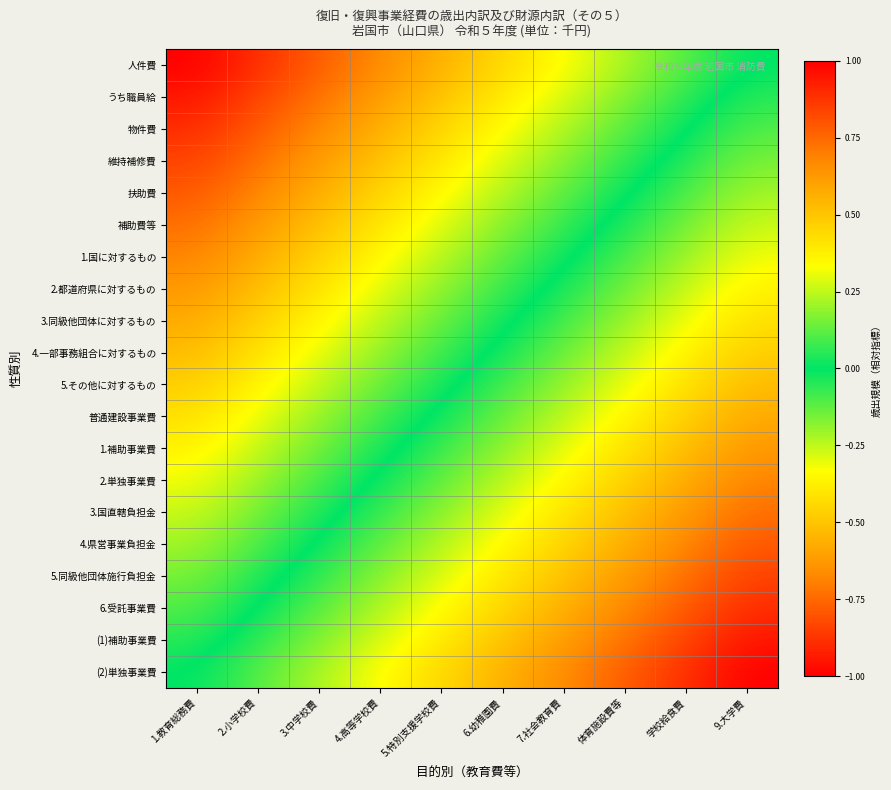

Reading left to right, what are all the values shown in this chart?

人件費: 1.教育総務費=-1.0	2.小学校費=-0.9	3.中学校費=-0.8	4.高等学校費=-0.7	5.特別支援学校費=-0.6	6.幼稚園費=-0.4	7.社会教育費=-0.3	体育施設費等=-0.2	学校給食費=-0.1	9.大学費=0.0
うち職員給: 1.教育総務費=-0.9	2.小学校費=-0.8	3.中学校費=-0.7	4.高等学校費=-0.6	5.特別支援学校費=-0.5	6.幼稚園費=-0.4	7.社会教育費=-0.3	体育施設費等=-0.2	学校給食費=-0.1	9.大学費=0.1
物件費: 1.教育総務費=-0.9	2.小学校費=-0.8	3.中学校費=-0.7	4.高等学校費=-0.6	5.特別支援学校費=-0.5	6.幼稚園費=-0.3	7.社会教育費=-0.2	体育施設費等=-0.1	学校給食費=-0.0	9.大学費=0.1
維持補修費: 1.教育総務費=-0.8	2.小学校費=-0.7	3.中学校費=-0.6	4.高等学校費=-0.5	5.特別支援学校費=-0.4	6.幼稚園費=-0.3	7.社会教育費=-0.2	体育施設費等=-0.1	学校給食費=0.0	9.大学費=0.2
扶助費: 1.教育総務費=-0.8	2.小学校費=-0.7	3.中学校費=-0.6	4.高等学校費=-0.5	5.特別支援学校費=-0.3	6.幼稚園費=-0.2	7.社会教育費=-0.1	体育施設費等=-0.0	学校給食費=0.1	9.大学費=0.2
補助費等: 1.教育総務費=-0.7	2.小学校費=-0.6	3.中学校費=-0.5	4.高等学校費=-0.4	5.特別支援学校費=-0.3	6.幼稚園費=-0.2	7.社会教育費=-0.1	体育施設費等=0.0	学校給食費=0.2	9.大学費=0.3
1.国に対するもの: 1.教育総務費=-0.7	2.小学校費=-0.6	3.中学校費=-0.5	4.高等学校費=-0.4	5.特別支援学校費=-0.2	6.幼稚園費=-0.1	7.社会教育費=-0.0	体育施設費等=0.1	学校給食費=0.2	9.大学費=0.3
2.都道府県に対するもの: 1.教育総務費=-0.6	2.小学校費=-0.5	3.中学校費=-0.4	4.高等学校費=-0.3	5.特別支援学校費=-0.2	6.幼稚園費=-0.1	7.社会教育費=0.0	体育施設費等=0.1	学校給食費=0.3	9.大学費=0.4
3.同級他団体に対するもの: 1.教育総務費=-0.6	2.小学校費=-0.5	3.中学校費=-0.4	4.高等学校費=-0.2	5.特別支援学校費=-0.1	6.幼稚園費=-0.0	7.社会教育費=0.1	体育施設費等=0.2	学校給食費=0.3	9.大学費=0.4
4.一部事務組合に対するもの: 1.教育総務費=-0.5	2.小学校費=-0.4	3.中学校費=-0.3	4.高等学校費=-0.2	5.特別支援学校費=-0.1	6.幼稚園費=0.0	7.社会教育費=0.1	体育施設費等=0.3	学校給食費=0.4	9.大学費=0.5
5.その他に対するもの: 1.教育総務費=-0.5	2.小学校費=-0.4	3.中学校費=-0.3	4.高等学校費=-0.1	5.特別支援学校費=-0.0	6.幼稚園費=0.1	7.社会教育費=0.2	体育施設費等=0.3	学校給食費=0.4	9.大学費=0.5
普通建設事業費: 1.教育総務費=-0.4	2.小学校費=-0.3	3.中学校費=-0.2	4.高等学校費=-0.1	5.特別支援学校費=0.0	6.幼稚園費=0.1	7.社会教育費=0.2	体育施設費等=0.4	学校給食費=0.5	9.大学費=0.6
1.補助事業費: 1.教育総務費=-0.4	2.小学校費=-0.3	3.中学校費=-0.1	4.高等学校費=-0.0	5.特別支援学校費=0.1	6.幼稚園費=0.2	7.社会教育費=0.3	体育施設費等=0.4	学校給食費=0.5	9.大学費=0.6
2.単独事業費: 1.教育総務費=-0.3	2.小学校費=-0.2	3.中学校費=-0.1	4.高等学校費=0.0	5.特別支援学校費=0.1	6.幼稚園費=0.2	7.社会教育費=0.4	体育施設費等=0.5	学校給食費=0.6	9.大学費=0.7
3.国直轄負担金: 1.教育総務費=-0.3	2.小学校費=-0.2	3.中学校費=-0.0	4.高等学校費=0.1	5.特別支援学校費=0.2	6.幼稚園費=0.3	7.社会教育費=0.4	体育施設費等=0.5	学校給食費=0.6	9.大学費=0.7
4.県営事業負担金: 1.教育総務費=-0.2	2.小学校費=-0.1	3.中学校費=0.0	4.高等学校費=0.1	5.特別支援学校費=0.2	6.幼稚園費=0.3	7.社会教育費=0.5	体育施設費等=0.6	学校給食費=0.7	9.大学費=0.8
5.同級他団体施行負担金: 1.教育総務費=-0.2	2.小学校費=-0.0	3.中学校費=0.1	4.高等学校費=0.2	5.特別支援学校費=0.3	6.幼稚園費=0.4	7.社会教育費=0.5	体育施設費等=0.6	学校給食費=0.7	9.大学費=0.8
6.受託事業費: 1.教育総務費=-0.1	2.小学校費=0.0	3.中学校費=0.1	4.高等学校費=0.2	5.特別支援学校費=0.3	6.幼稚園費=0.5	7.社会教育費=0.6	体育施設費等=0.7	学校給食費=0.8	9.大学費=0.9
(1)補助事業費: 1.教育総務費=-0.1	2.小学校費=0.1	3.中学校費=0.2	4.高等学校費=0.3	5.特別支援学校費=0.4	6.幼稚園費=0.5	7.社会教育費=0.6	体育施設費等=0.7	学校給食費=0.8	9.大学費=0.9
(2)単独事業費: 1.教育総務費=0.0	2.小学校費=0.1	3.中学校費=0.2	4.高等学校費=0.3	5.特別支援学校費=0.4	6.幼稚園費=0.6	7.社会教育費=0.7	体育施設費等=0.8	学校給食費=0.9	9.大学費=1.0